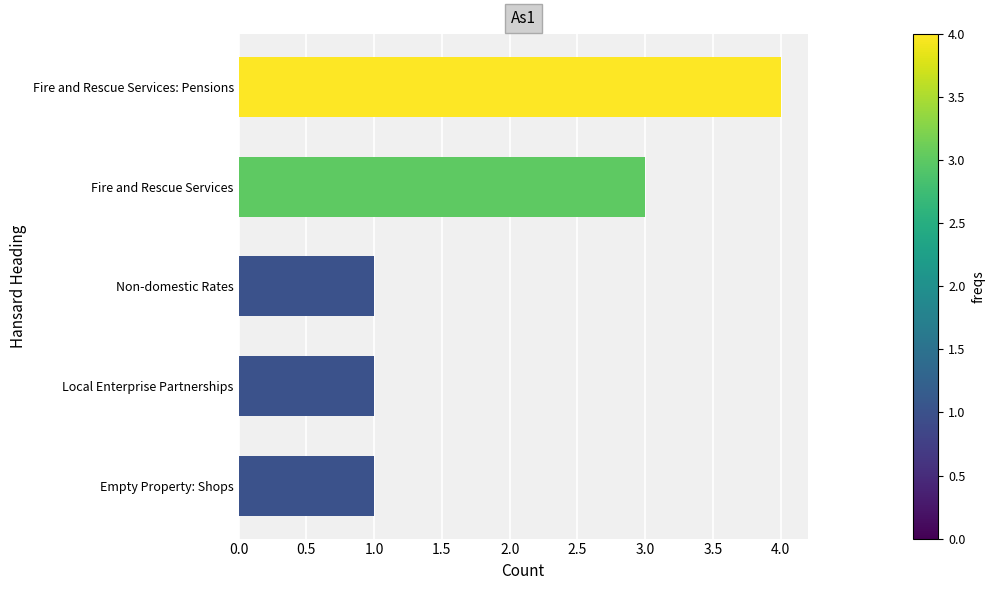

The value at Fire and Rescue Services is 3. True or false?

True